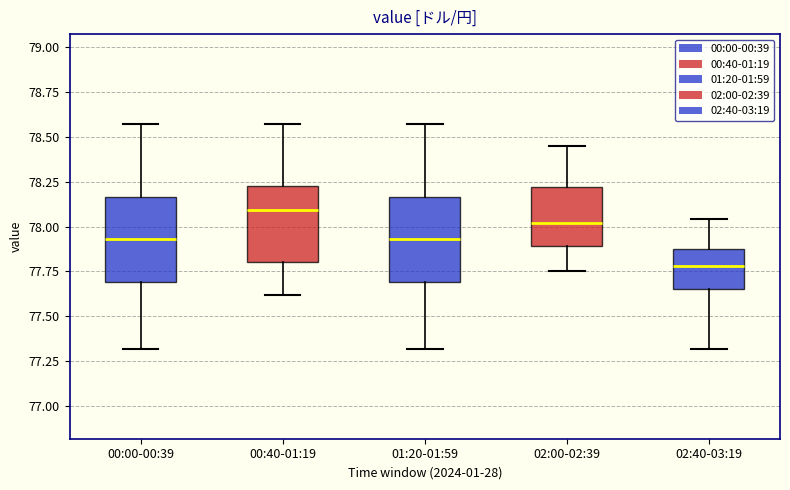

Where does the upper whisker of the box for 00:40-01:19 end on the y-axis? The values are not printed on the chart, so give them approximately, as read against the axis.

78.55